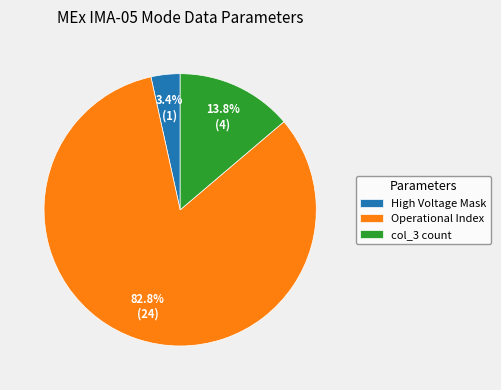

Which slice represents more than half of the pie?

Operational Index